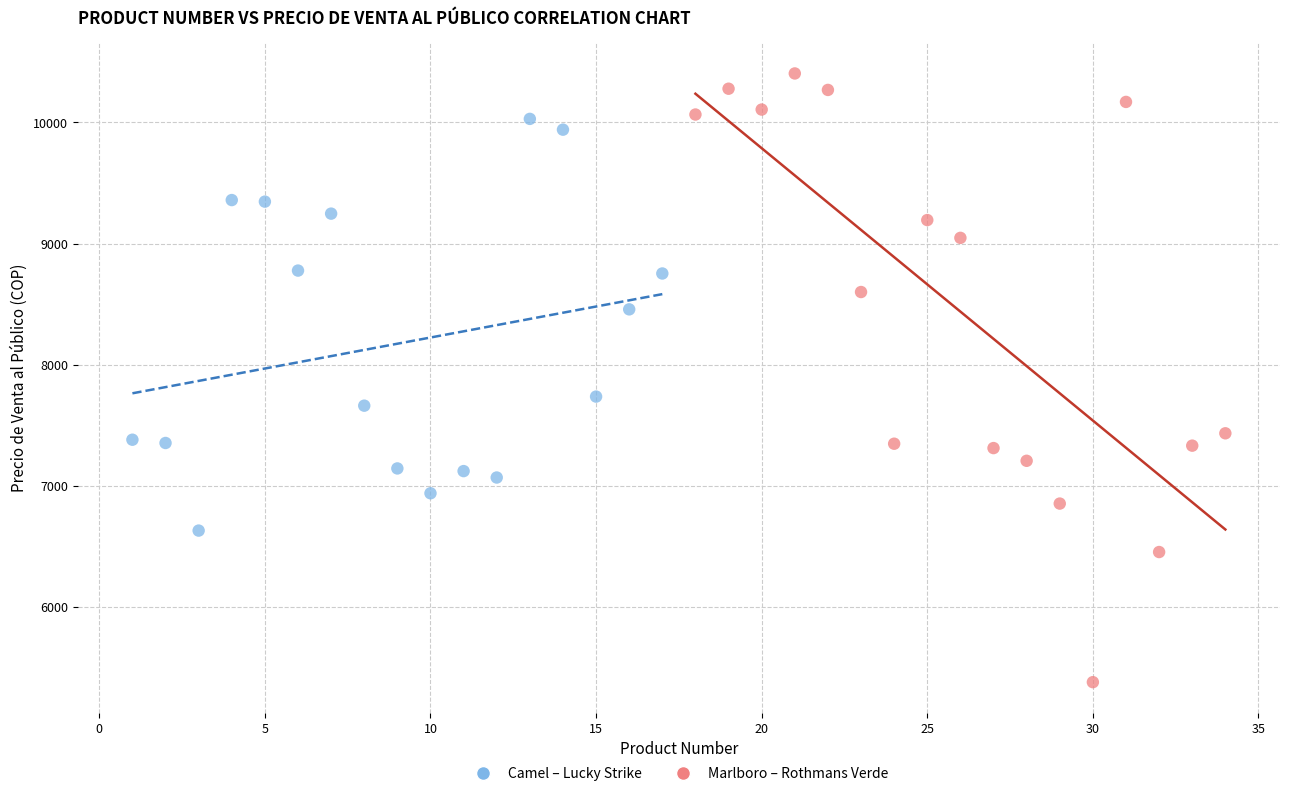

Which series contains the lowest Y value?

Marlboro – Rothmans Verde